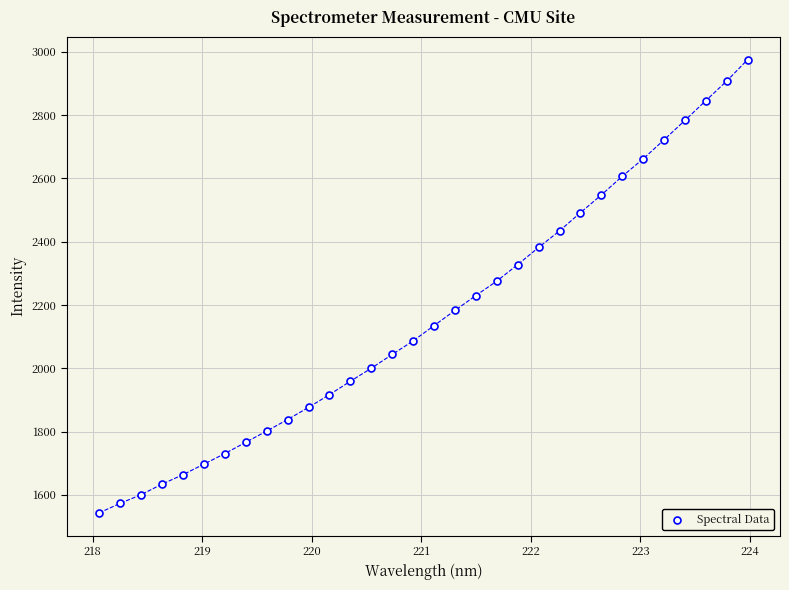

What is the range of Y values (max minus min)?

1431.5